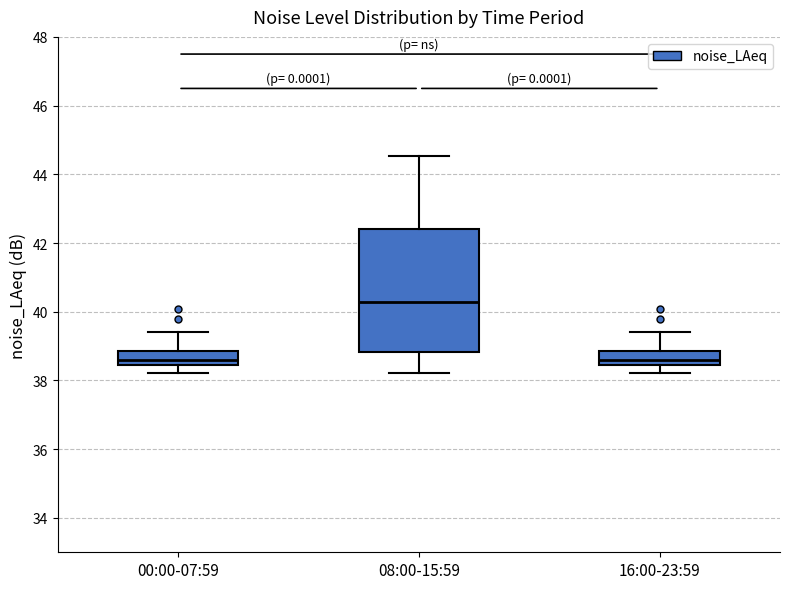

Reading left to right, read every box against the y-axis: the position of its median line, the range the box covers, and the ends of its whiskers. The values are not printed on the chart, so give them approximately, as read against the axis.

00:00-07:59: median 38.6, box 38.4 to 38.8, whiskers 38.2 to 39.4
08:00-15:59: median 40.2, box 38.8 to 42.4, whiskers 38.2 to 44.6
16:00-23:59: median 38.6, box 38.4 to 38.8, whiskers 38.2 to 39.4